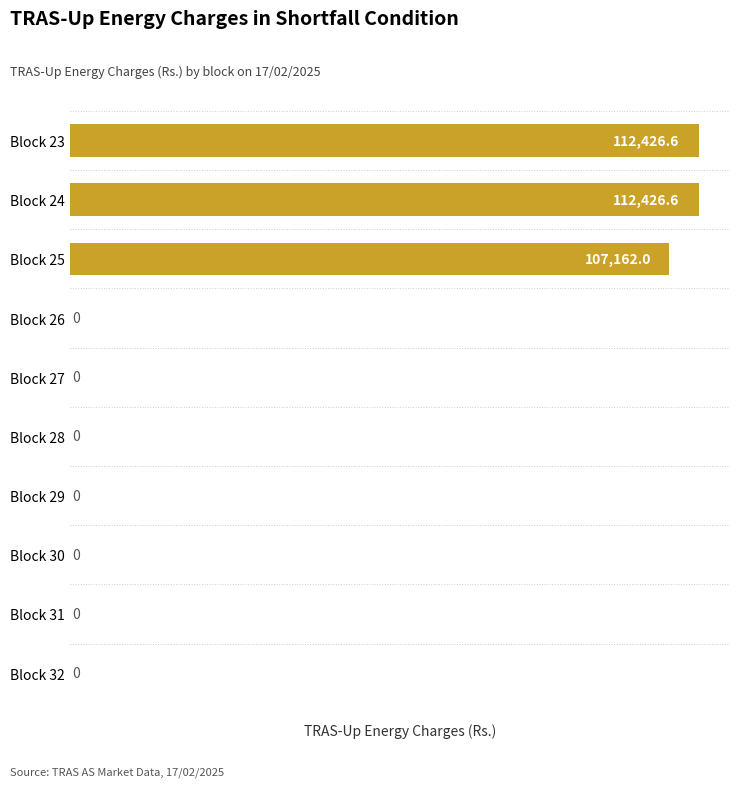

Approximately how many times larger is the value at Block 25 compared to Block 23?

1.0